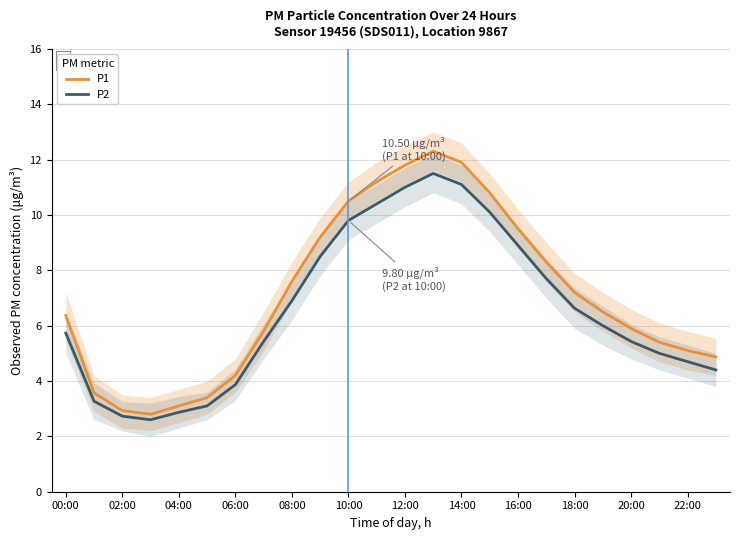

At how many categories does at least one series exceed 11?

4